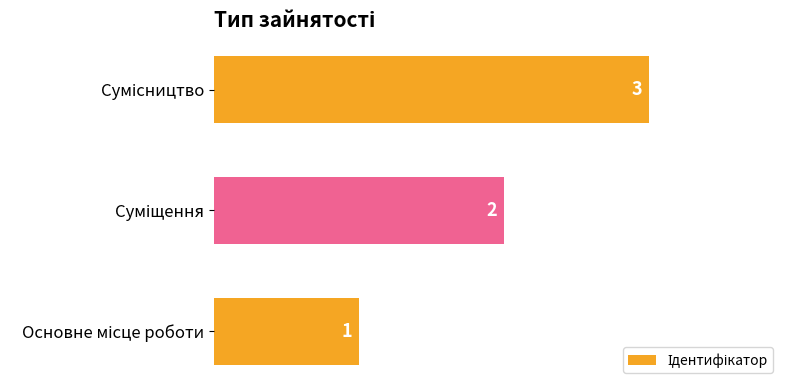

What is the greatest value displayed?

3